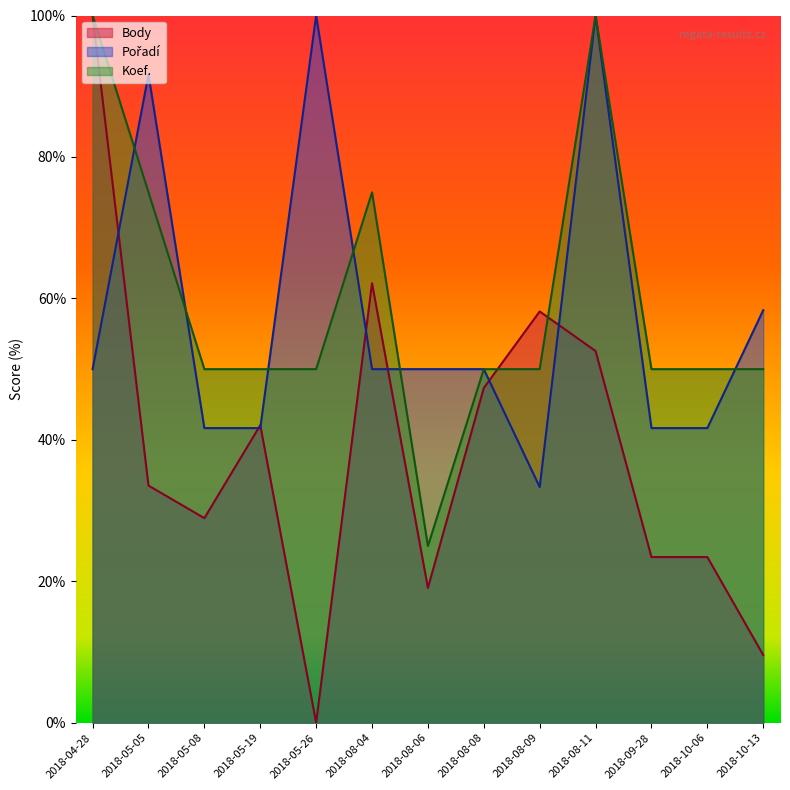

After their last crossing, which series has the higher values: Pořadí or Body?

Pořadí